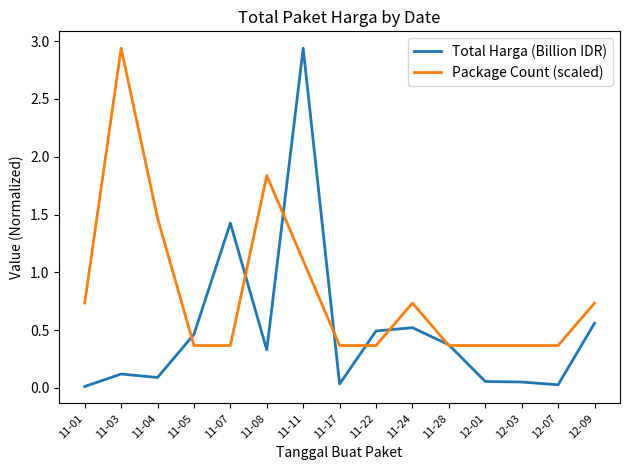

Rank the series at 11-04 from highest to lowest value.

Package Count (scaled), Total Harga (Billion IDR)